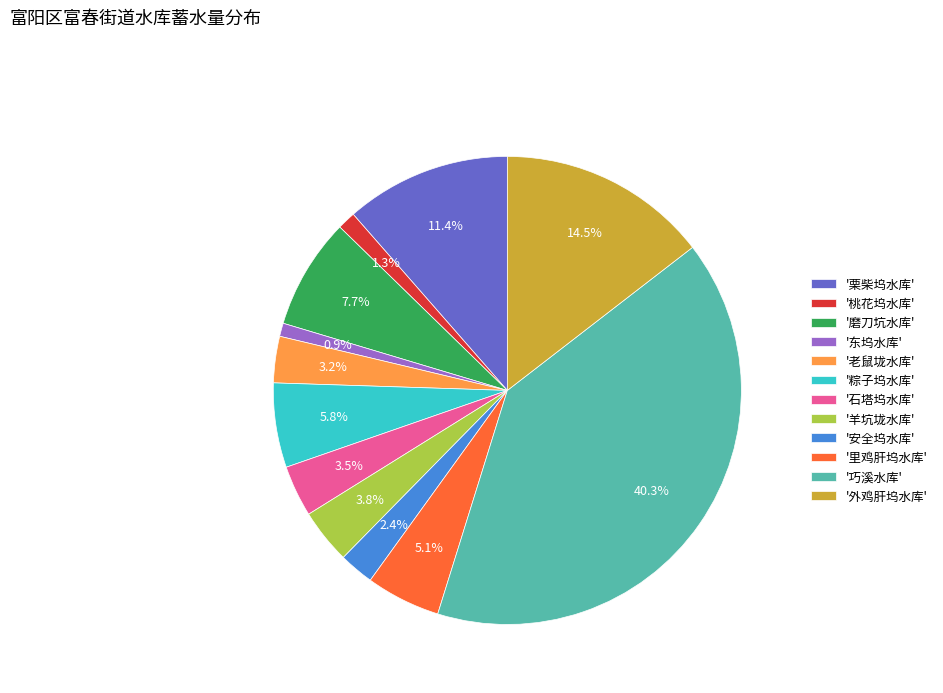

Between '东坞水库' and '巧溪水库', which is larger?

'巧溪水库'